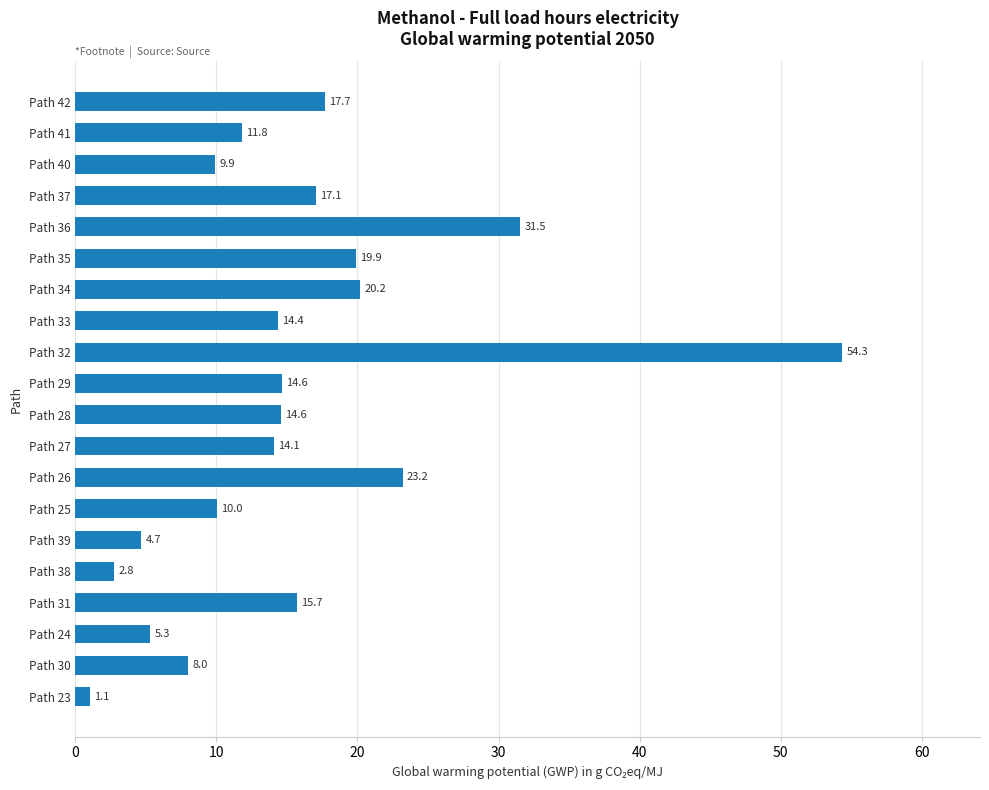

What is the value of the 3rd bar from the top?

9.9